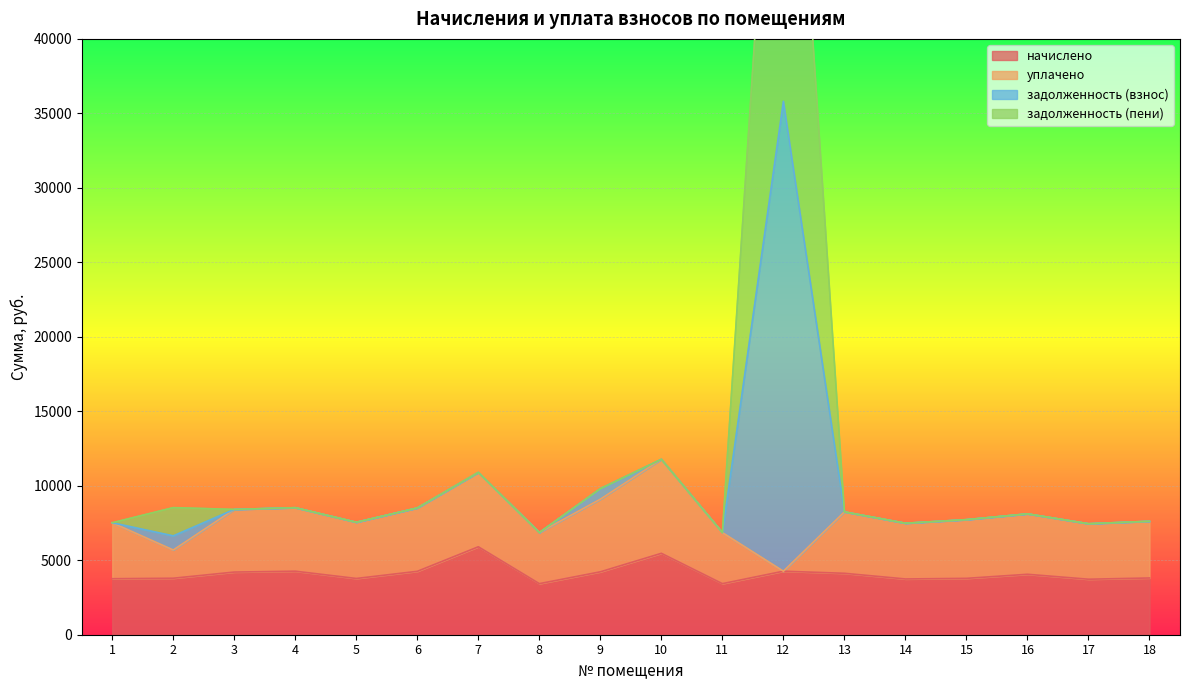

At which category is the sum across all series the highest?

12